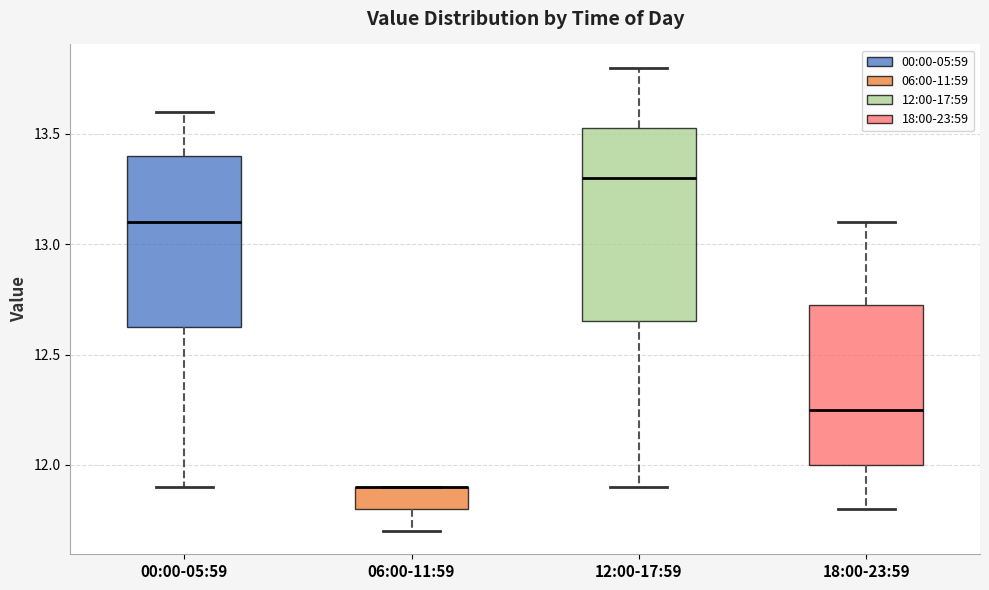

Where does the upper whisker of the box for 00:00-05:59 end on the y-axis? The values are not printed on the chart, so give them approximately, as read against the axis.

13.60